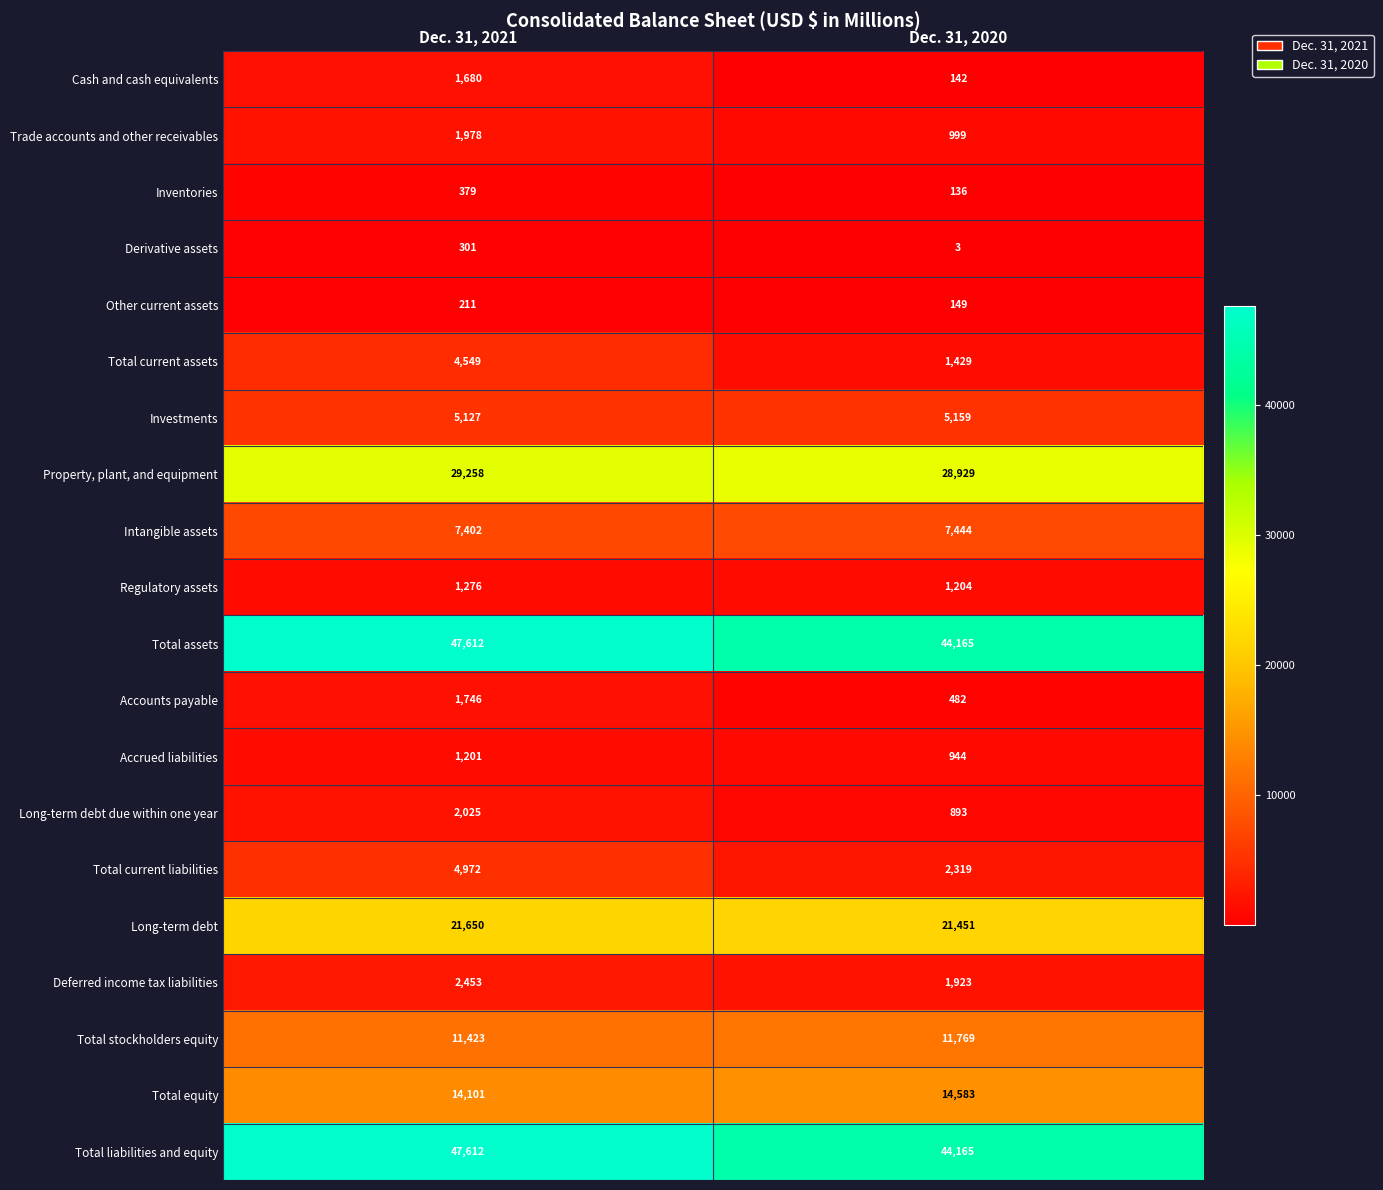

What is the total value across all series at Dec. 31, 2020?

188288